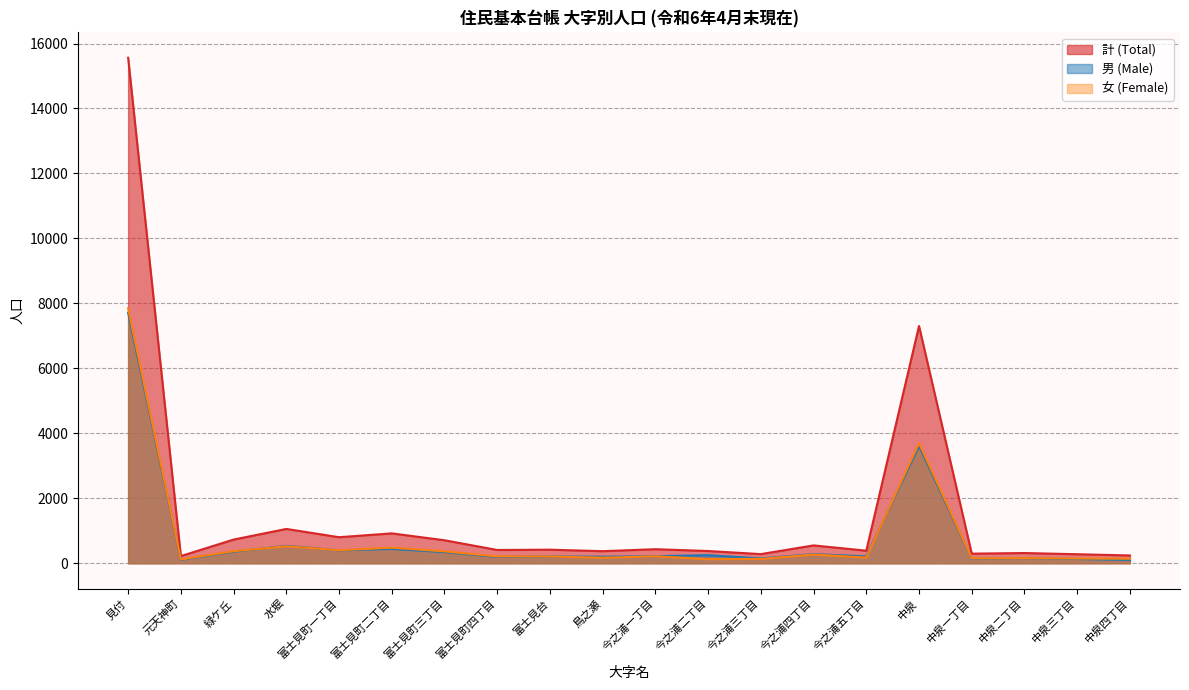

Which series changed the most between 今之浦二丁目 and 中泉三丁目?

男 (Male)